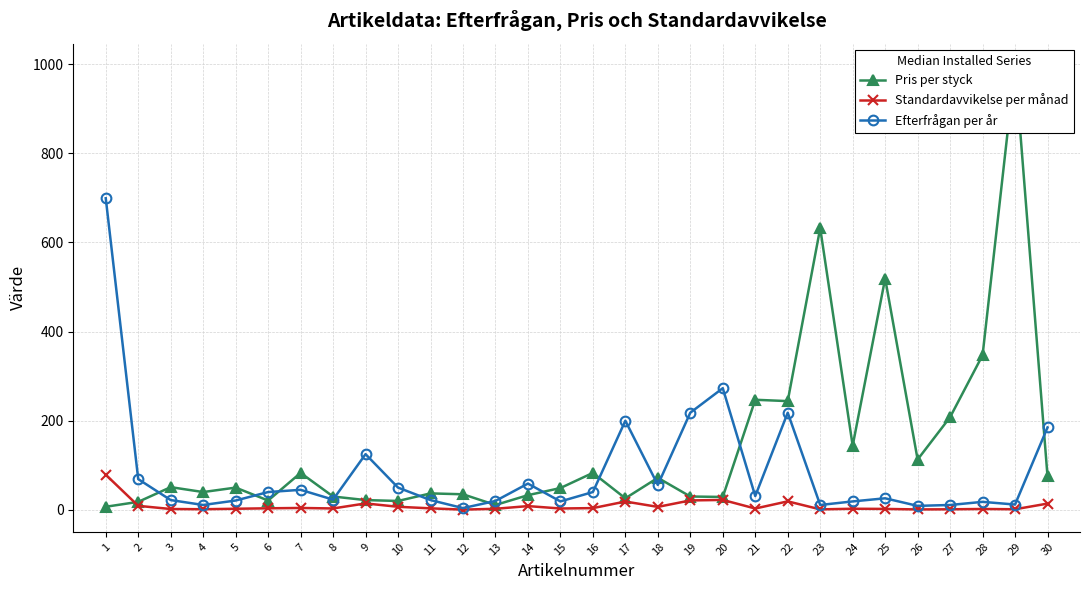

How many interior local valleys does the Efterfrågan per år series have?

9